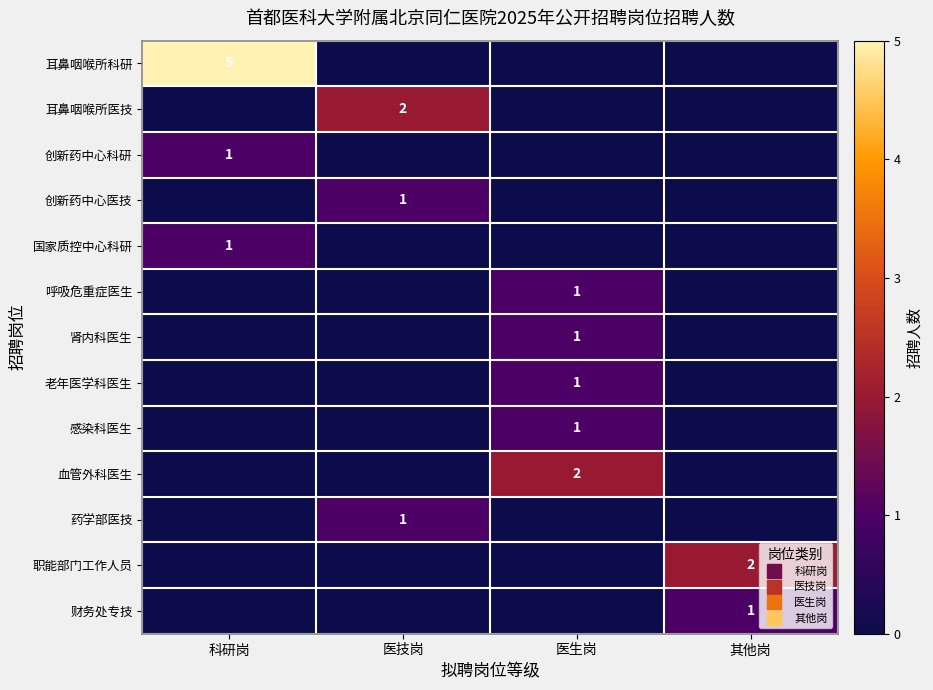

The value of 耳鼻咽喉所科研 at 医生岗 is 0. True or false?

True